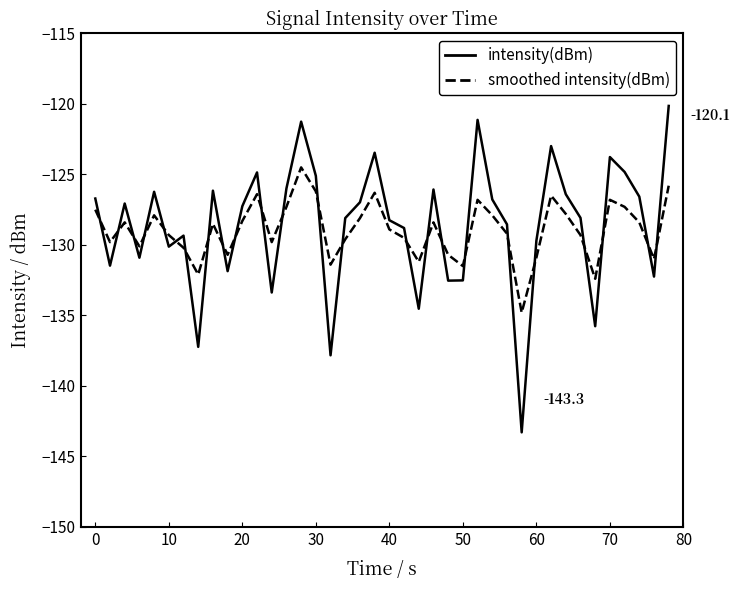

True or false: intensity(dBm) and smoothed intensity(dBm) intersect in this chart.

True